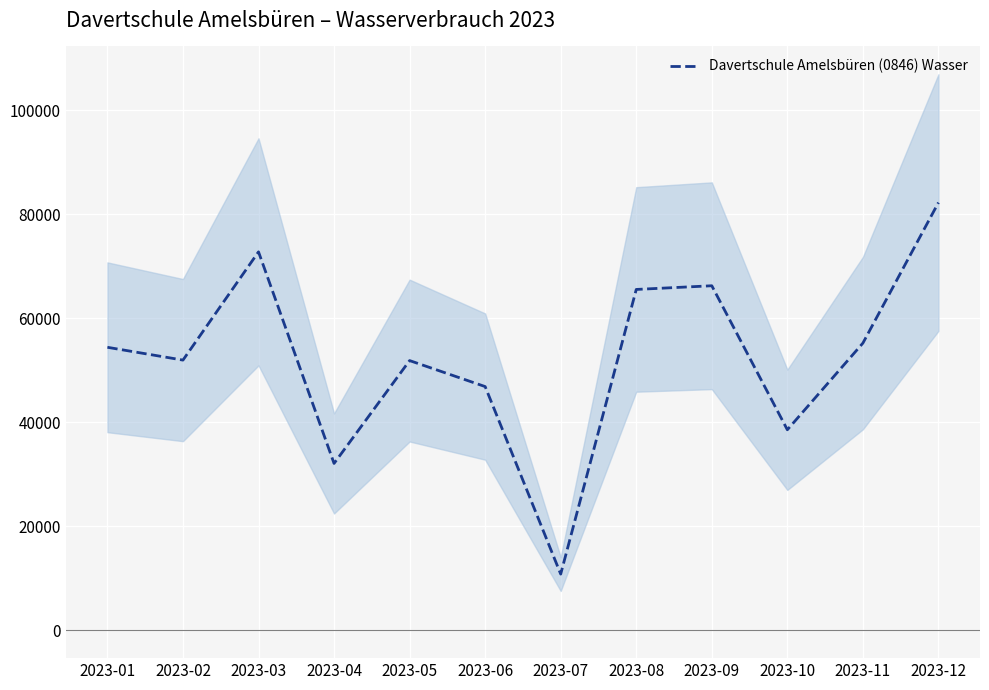

The value at 2023-01 is 80974. True or false?

False